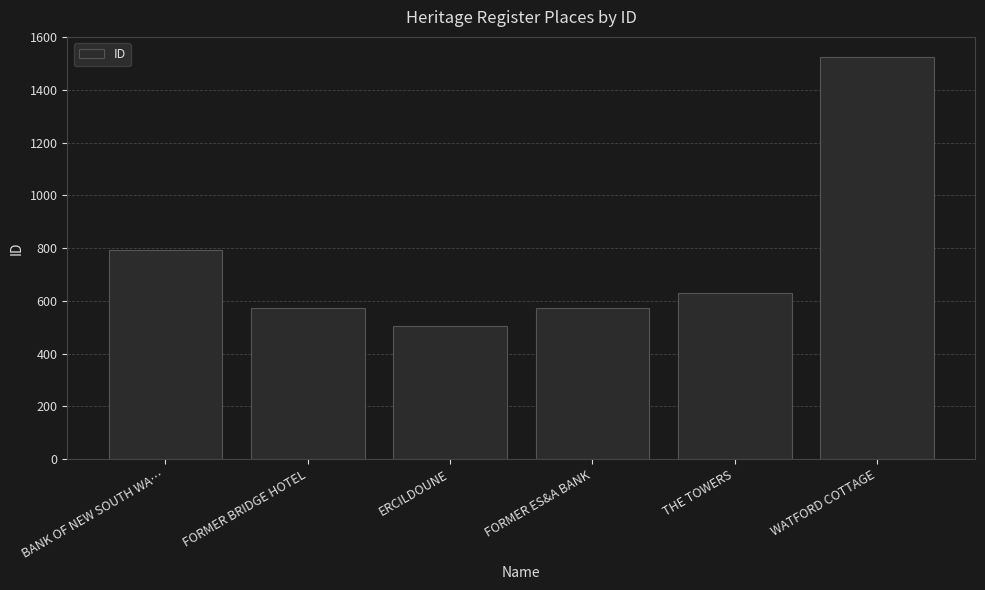

What is the label of the 4th bar from the right?

ERCILDOUNE